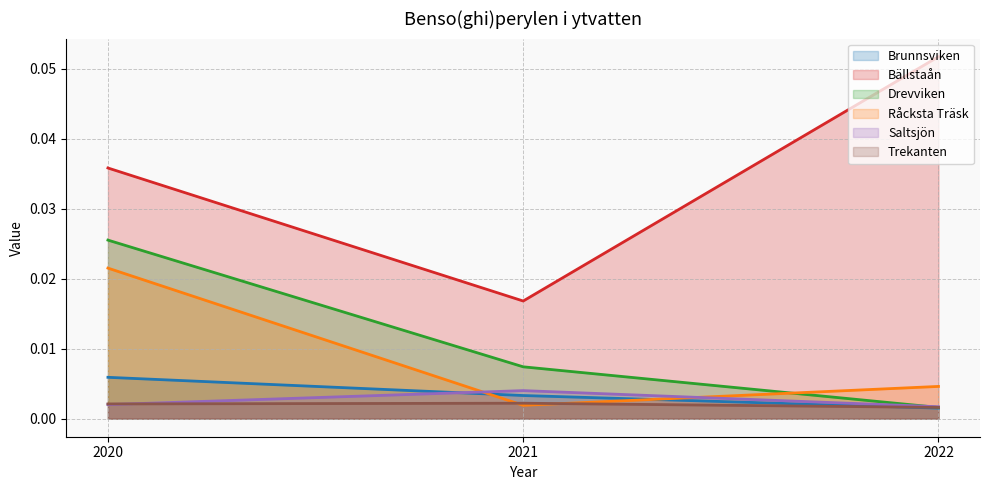

Which has a higher value, 2020 or 2022?

2020